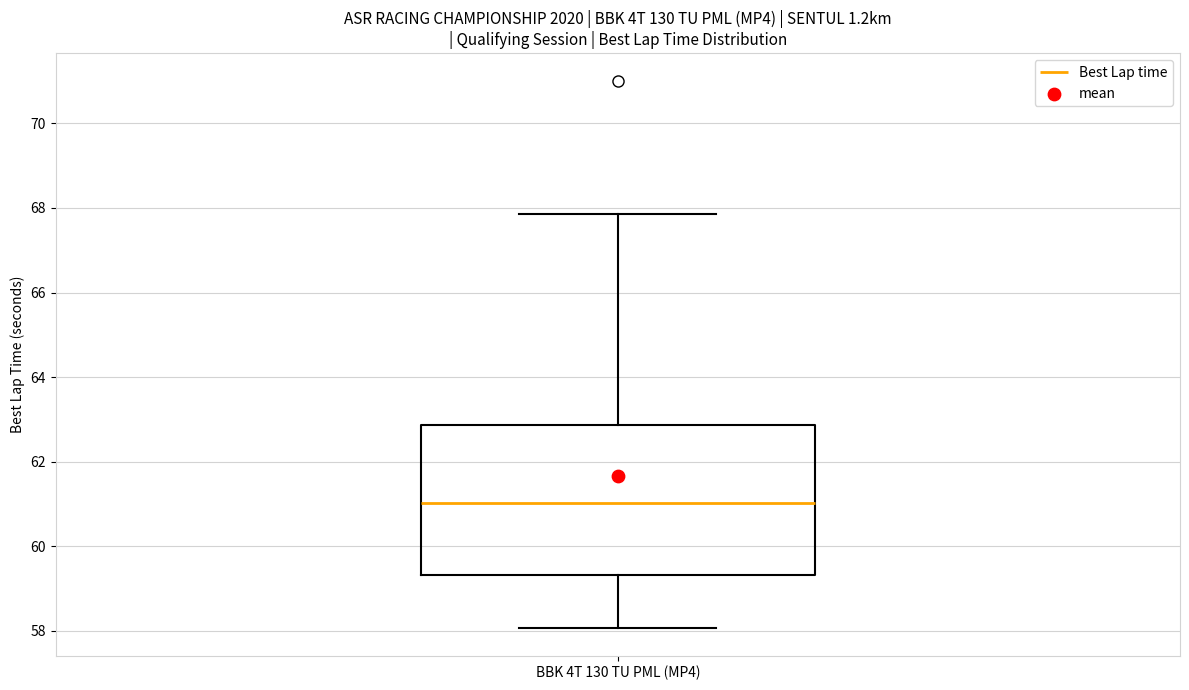

Read this box plot against the y-axis: the position of the median line, the range covered by the box, and the ends of both whiskers. The values are not printed on the chart, so give them approximately, as read against the axis.

median 61.0, box 59.4 to 62.8, whiskers 58.0 to 67.8